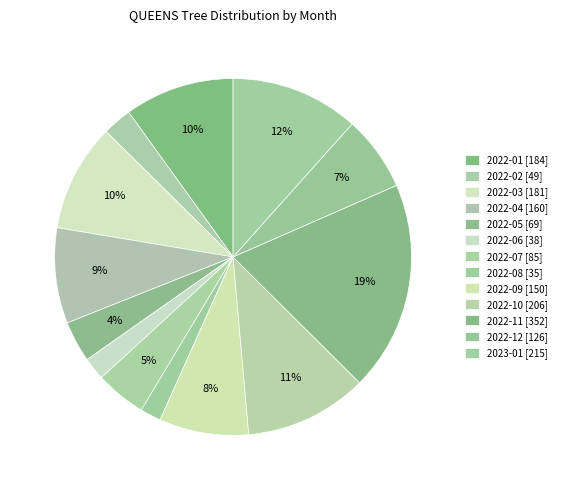

To the nearest percent, what percentage of the pie is 2022-03?

10%